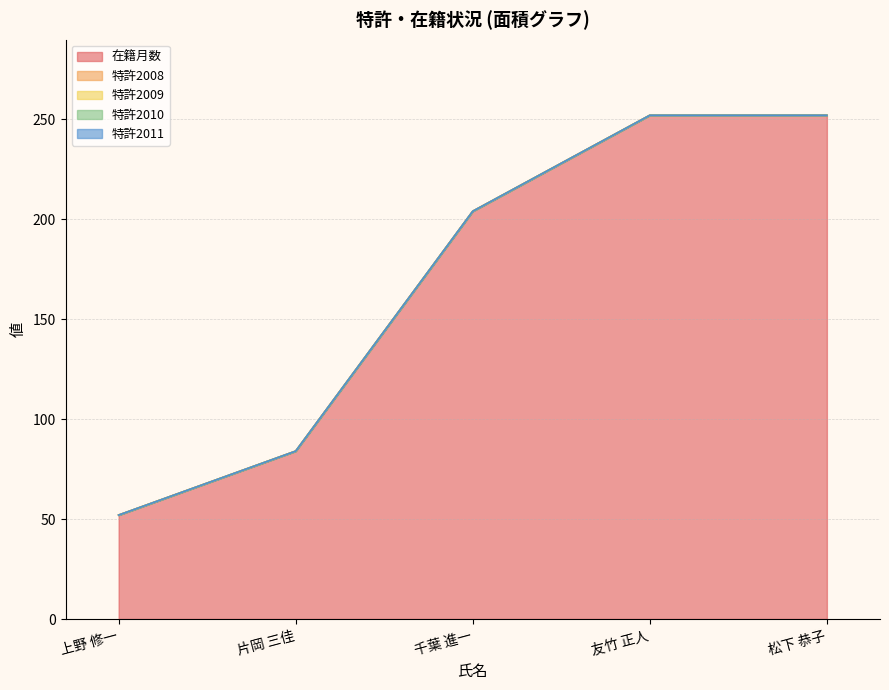

How many lines are shown in the chart?

5